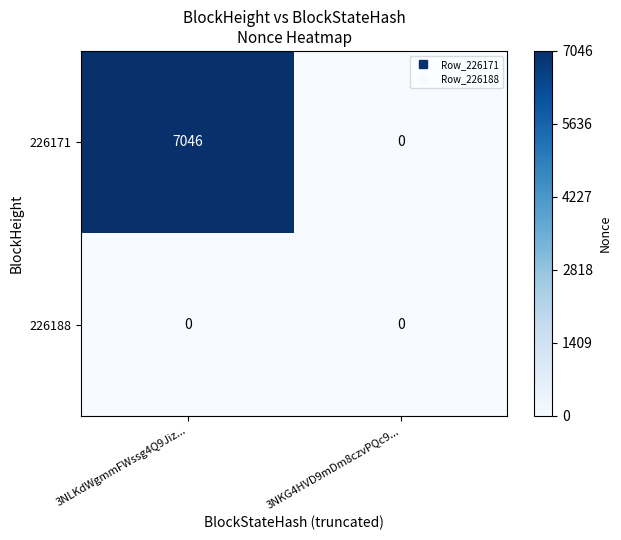

Reading left to right, list all the values displayed in this chart.

226171: 7046	0
226188: 0	0